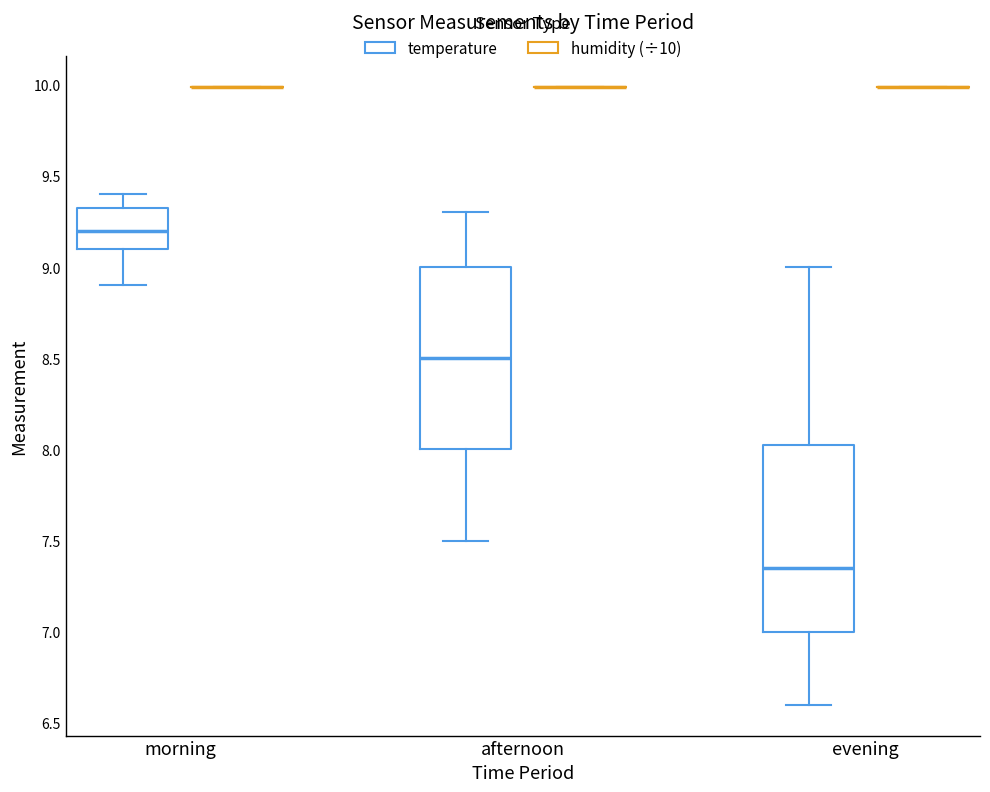

Reading left to right, read every box against the y-axis: the position of its median line, the range the box covers, and the ends of its whiskers. The values are not printed on the chart, so give them approximately, as read against the axis.

morning (temperature): median 9.20, box 9.10 to 9.35, whiskers 8.90 to 9.40
morning (humidity (÷10)): box collapsed to a line at 10.00, whiskers 10.00 to 10.00
afternoon (temperature): median 8.50, box 8.00 to 9.00, whiskers 7.50 to 9.30
afternoon (humidity (÷10)): box collapsed to a line at 10.00, whiskers 10.00 to 10.00
evening (temperature): median 7.35, box 7.00 to 8.05, whiskers 6.60 to 9.00
evening (humidity (÷10)): box collapsed to a line at 10.00, whiskers 10.00 to 10.00